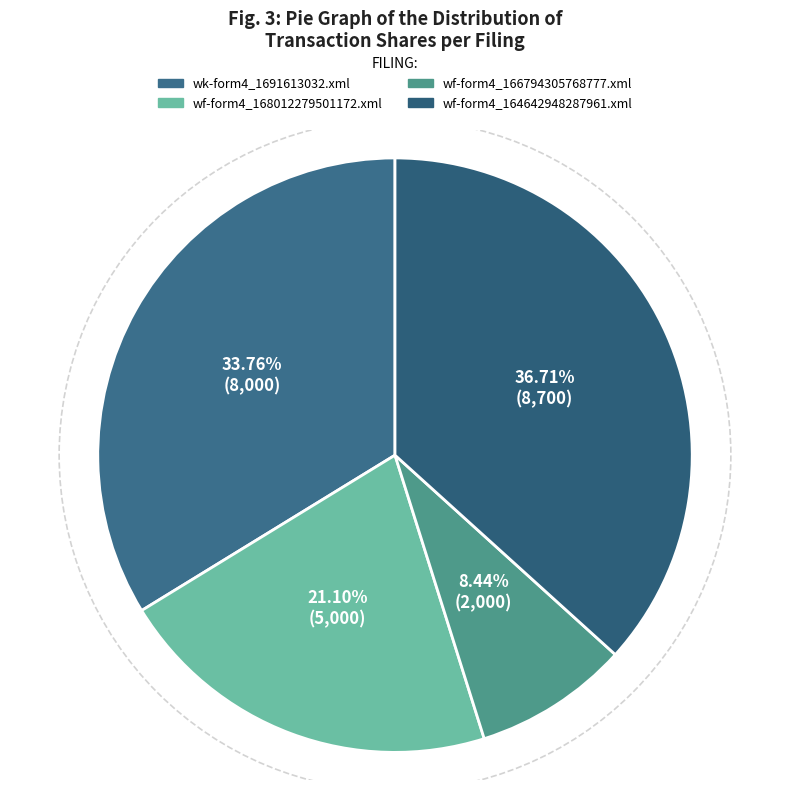

True or false: wf-form4_168012279501172.xml accounts for 7% of the total.

False